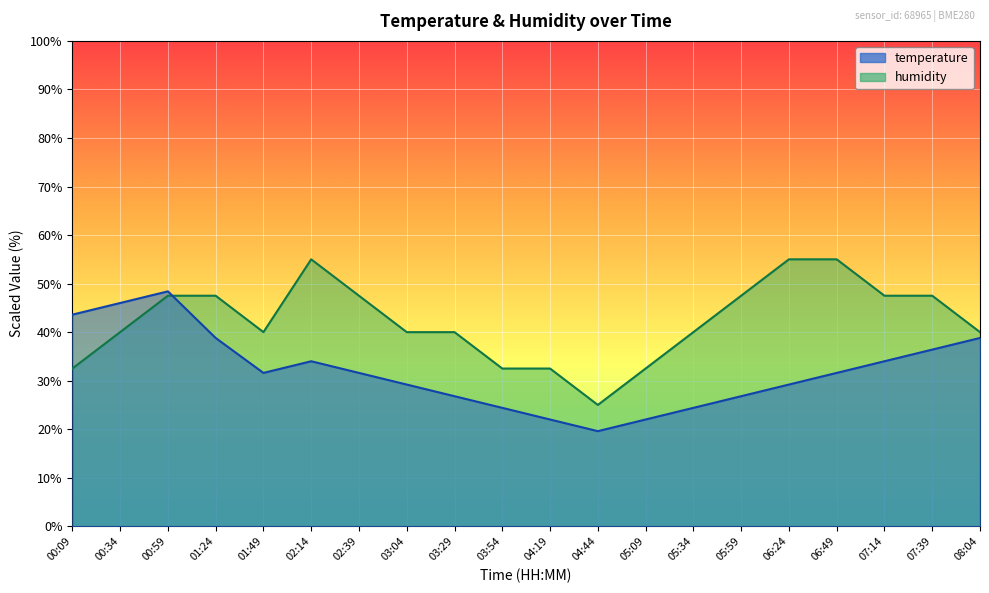

How many times do humidity and temperature cross each other?

1